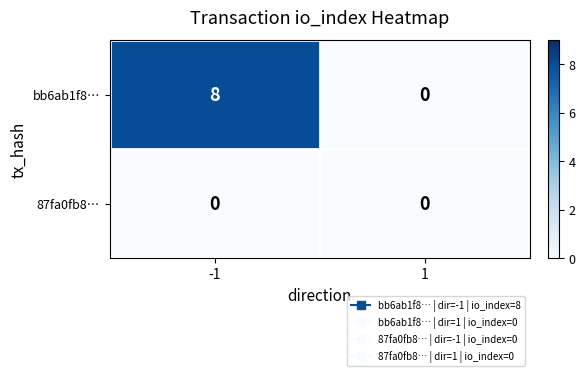

Is it true that bb6ab1f8… equals 12 at -1?

False